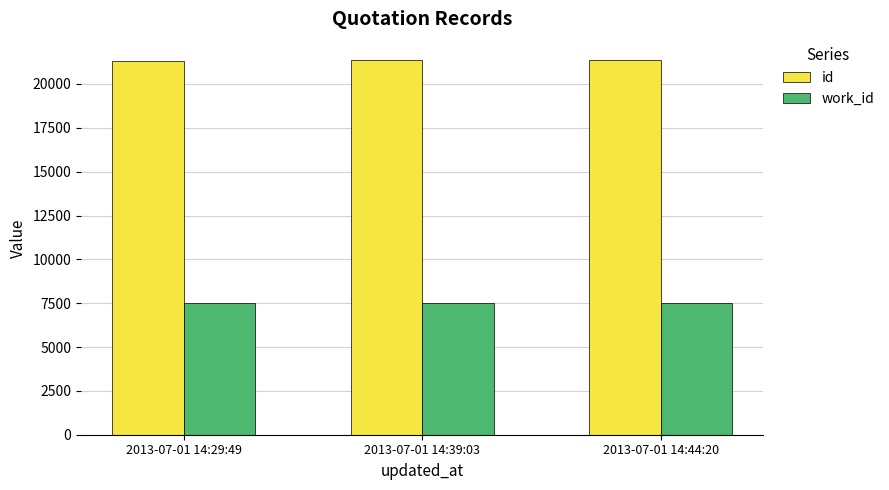

At which label is id closest to 21340?

2013-07-01 14:39:03